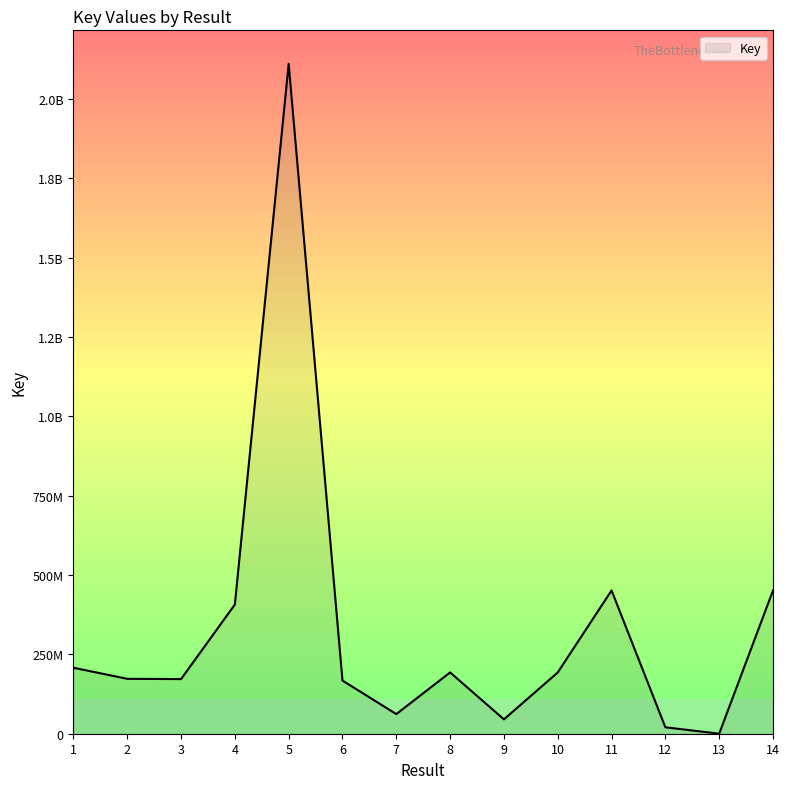

Does the chart have visible grid lines?

No